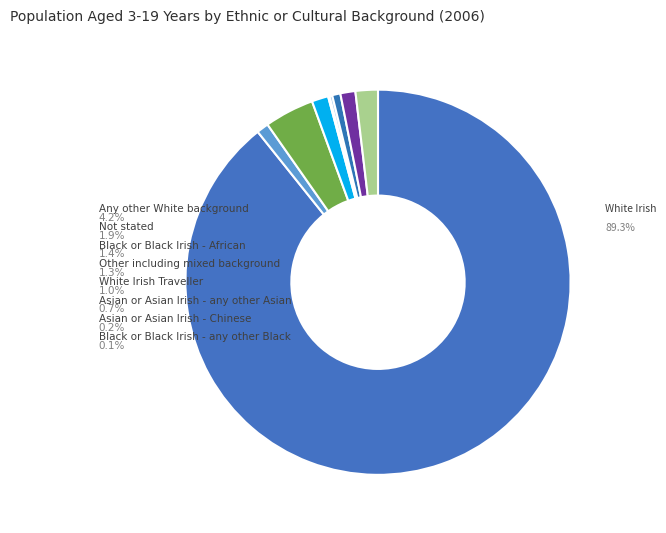

How many segments does this pie chart have?

9